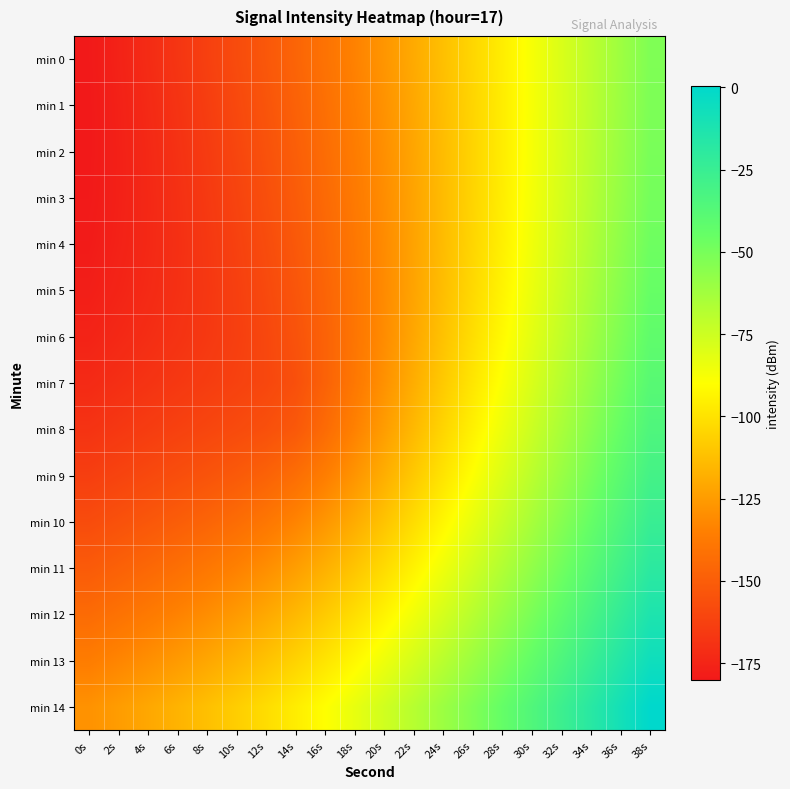

Rank the series at 2s from highest to lowest value.

min 14, min 13, min 12, min 11, min 10, min 9, min 8, min 7, min 6, min 5, min 0, min 4, min 1, min 3, min 2